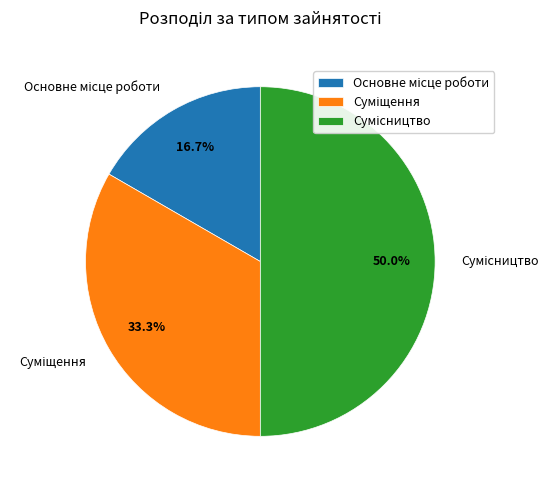

Count the number of slices in the pie.

3